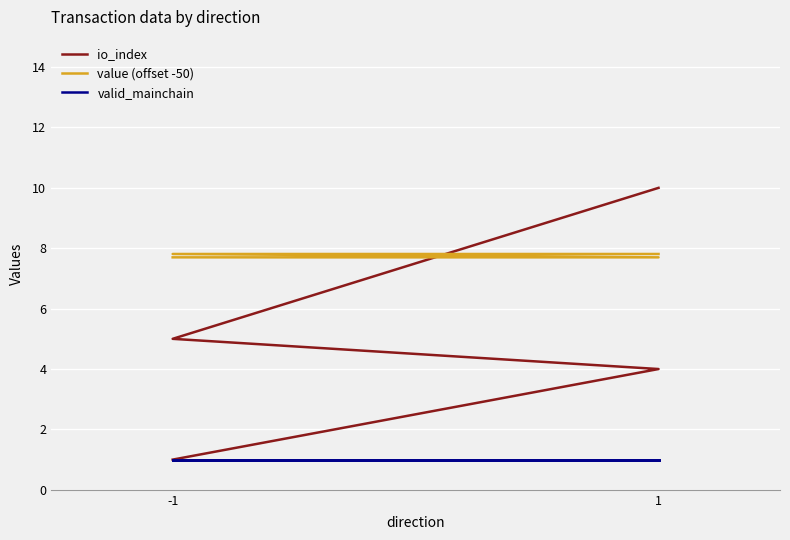

What is the greatest value displayed?

10.0